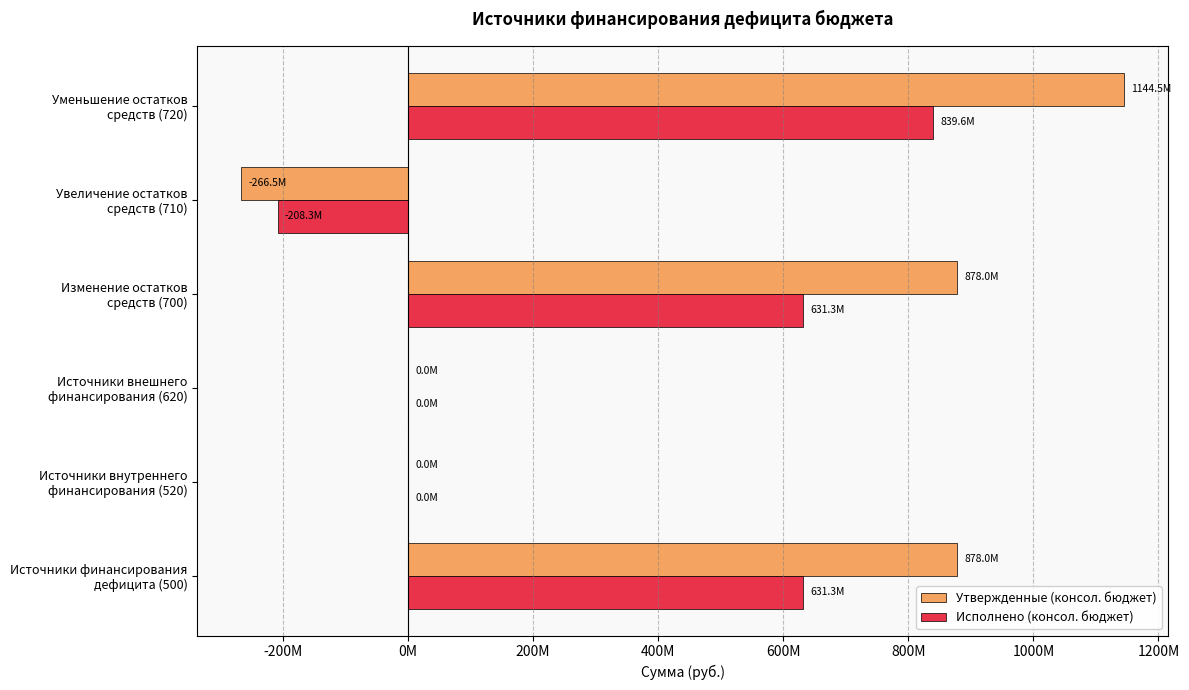

What are all the series names shown in the legend?

Утвержденные (консол. бюджет), Исполнено (консол. бюджет)